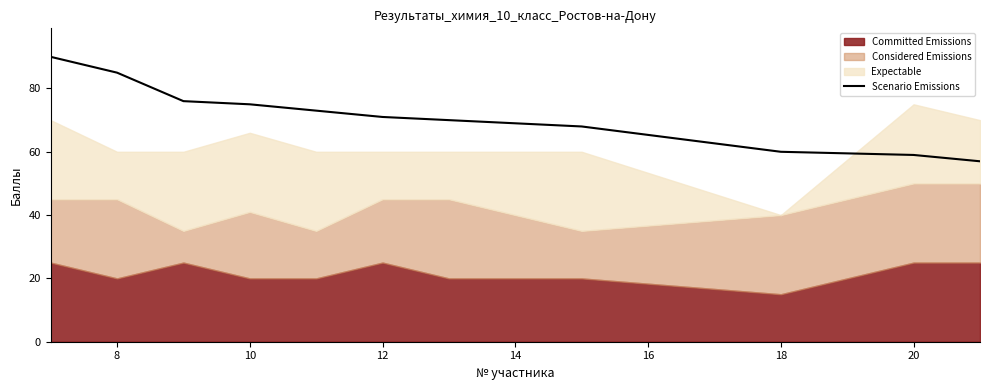

The value of Scenario Emissions at 8 is 85. True or false?

True